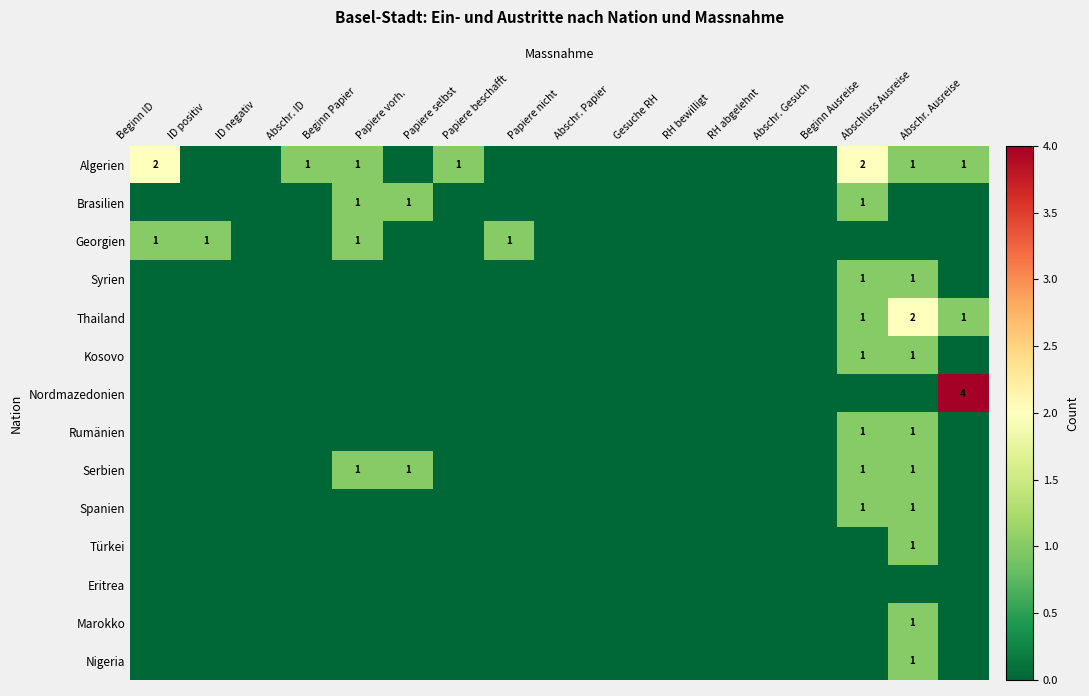

What is the spread (max minus min) of values at Beginn Ausreise?

2